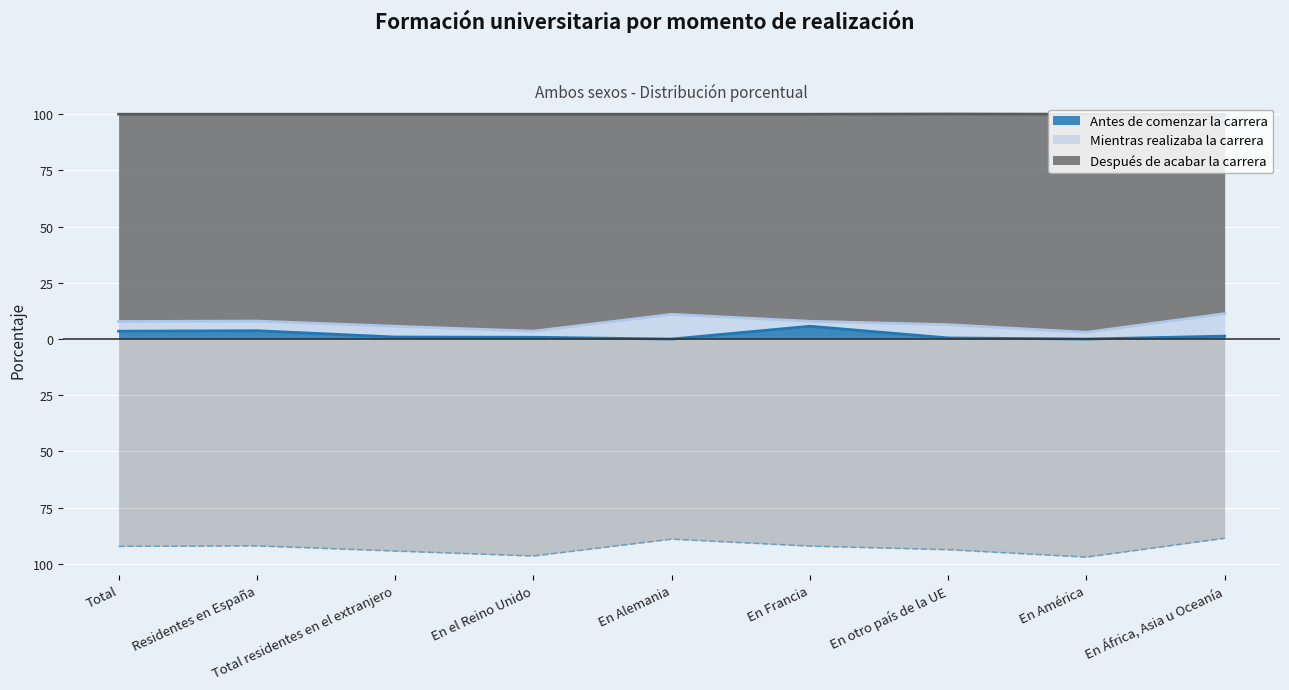

How many lines are shown in the chart?

2